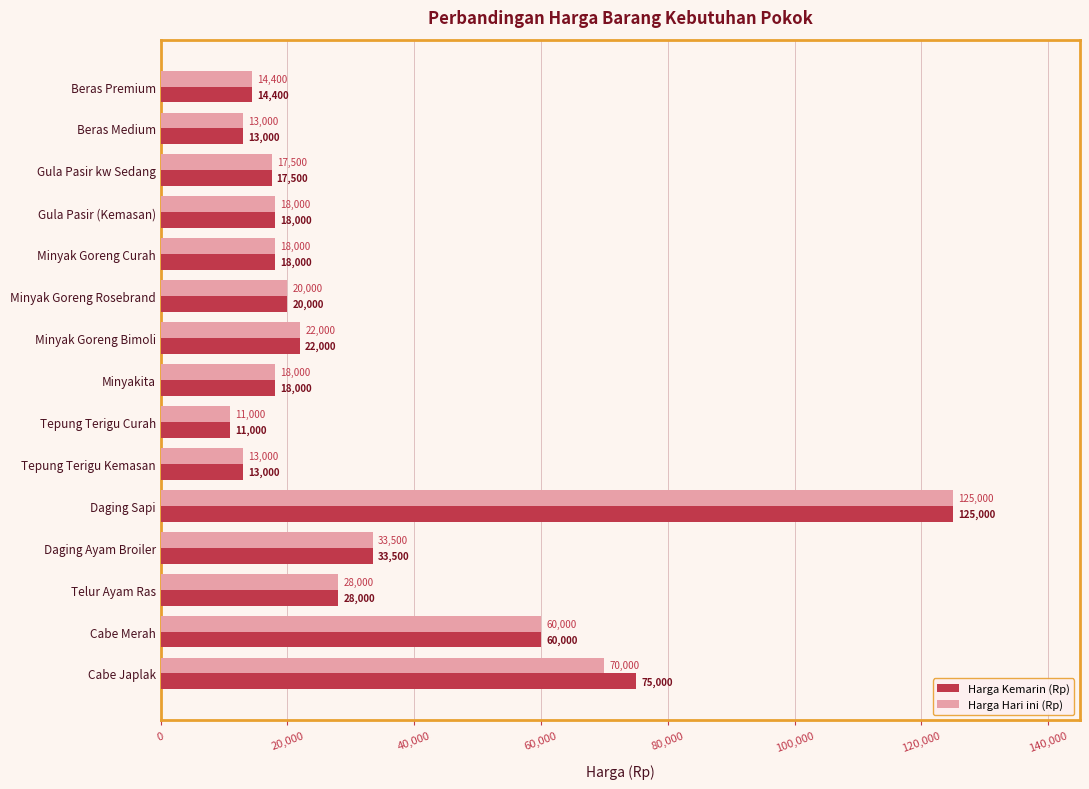

At which label is Harga Kemarin (Rp) closest to 68000?

Cabe Japlak